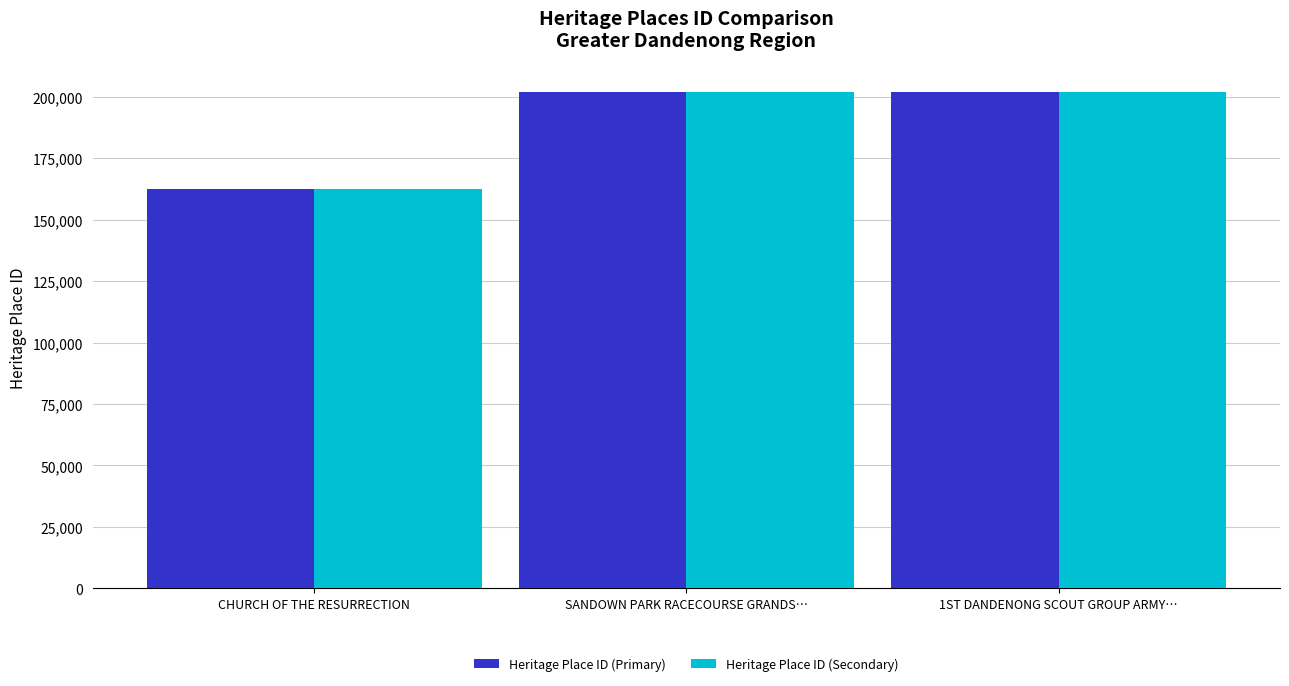

What is the difference between the maximum and minimum values in the Heritage Place ID (Secondary) series?

39615